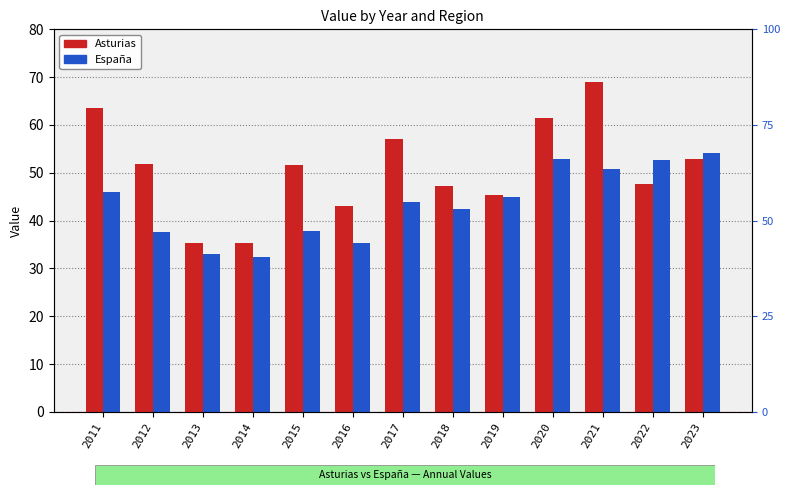

Is the value of Asturias at 2011 greater than the value of España at 2018?

Yes